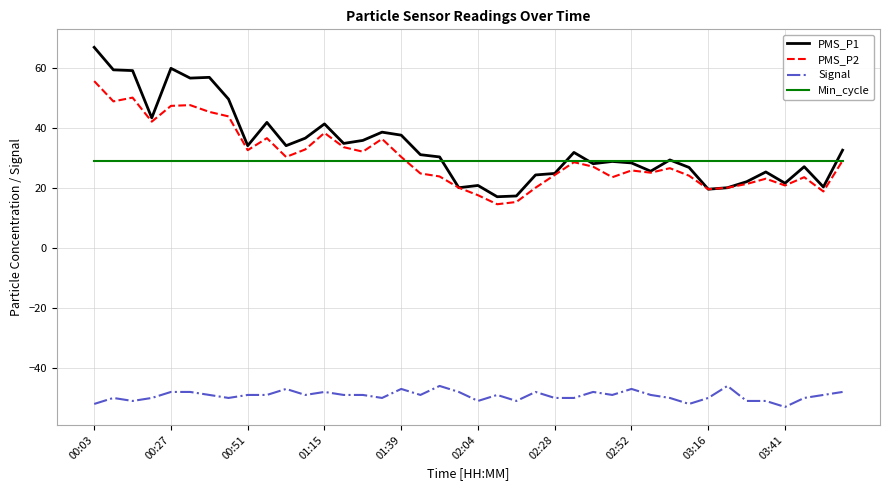

What is the maximum value for Signal?

-46.0